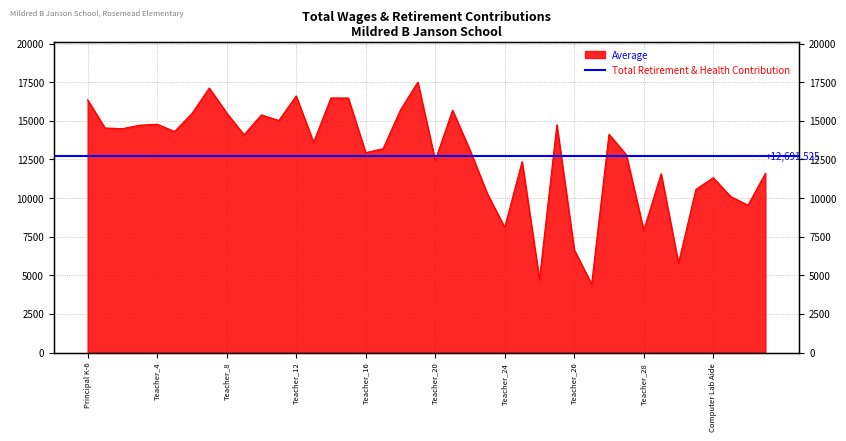

The value at 10 is 15381. True or false?

True